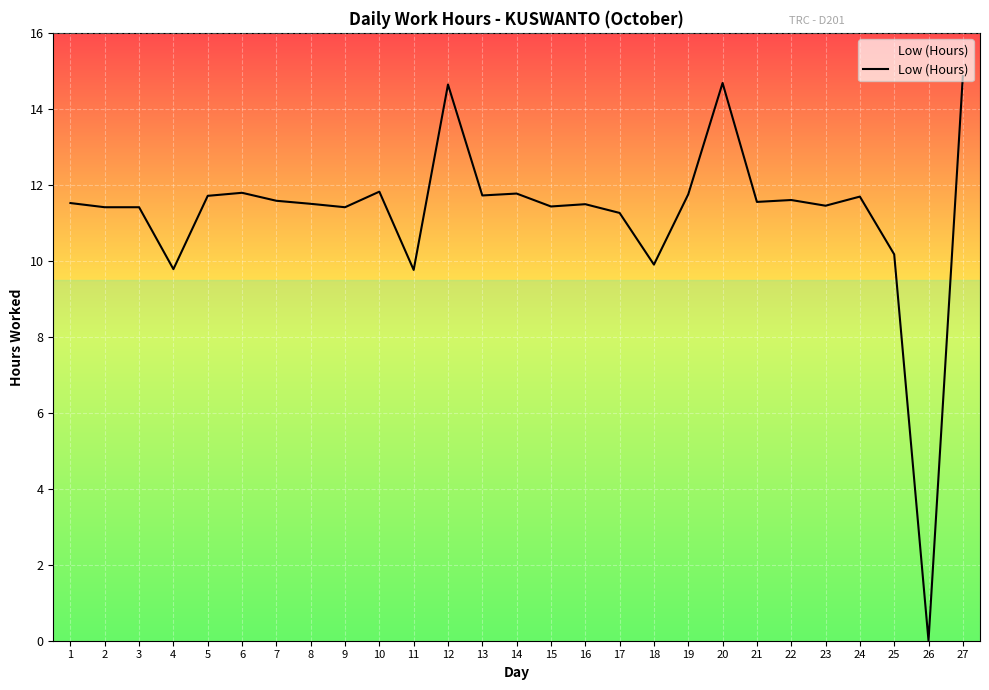

The value at 4 is 9.8. True or false?

True